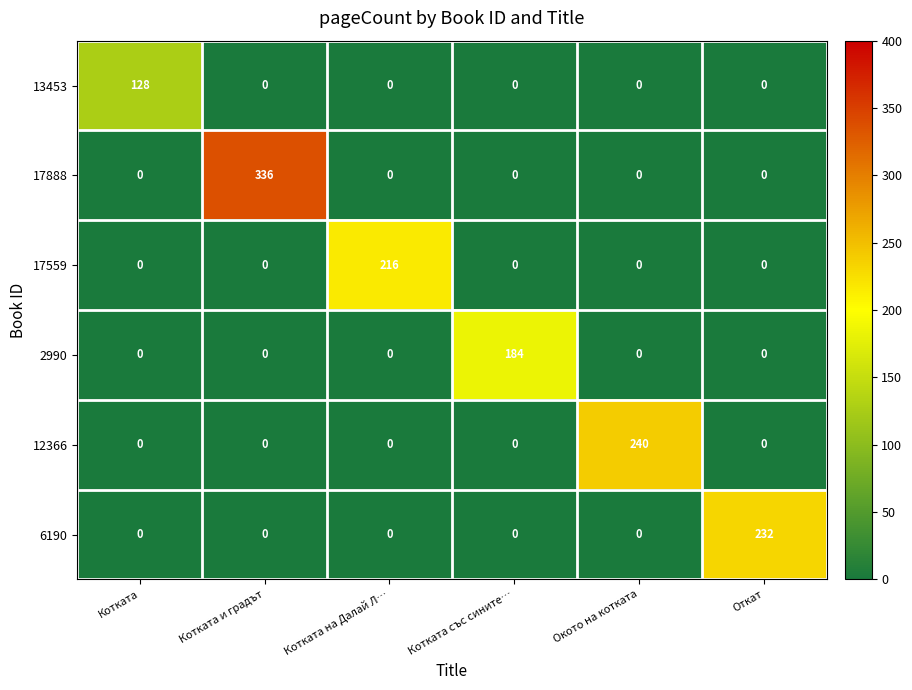

What is the difference between the highest and lowest values at Откат?

232